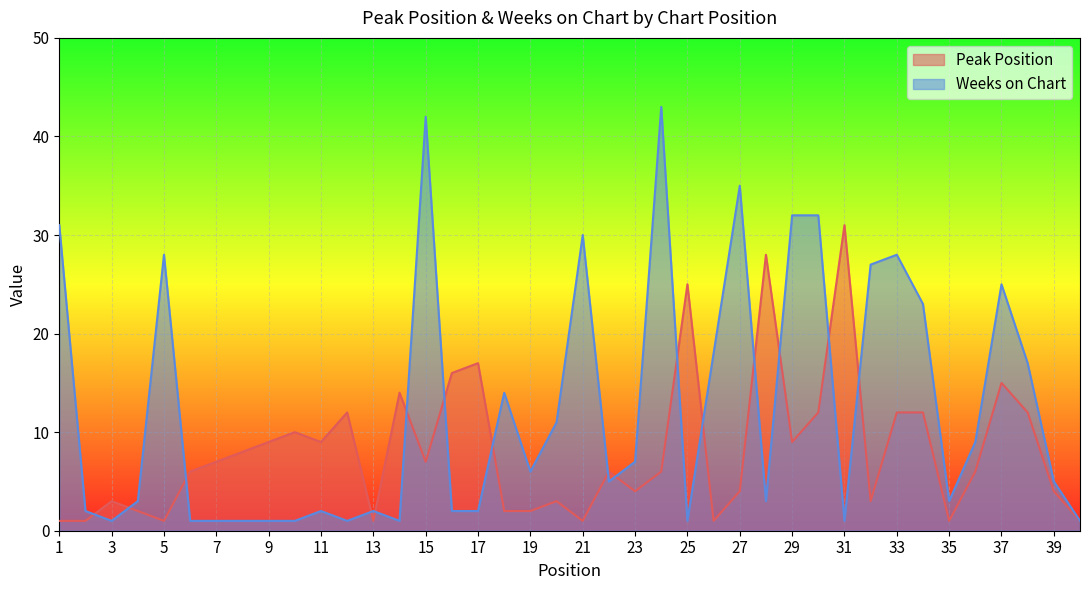

Where does the Weeks on Chart series first go above 5?

1